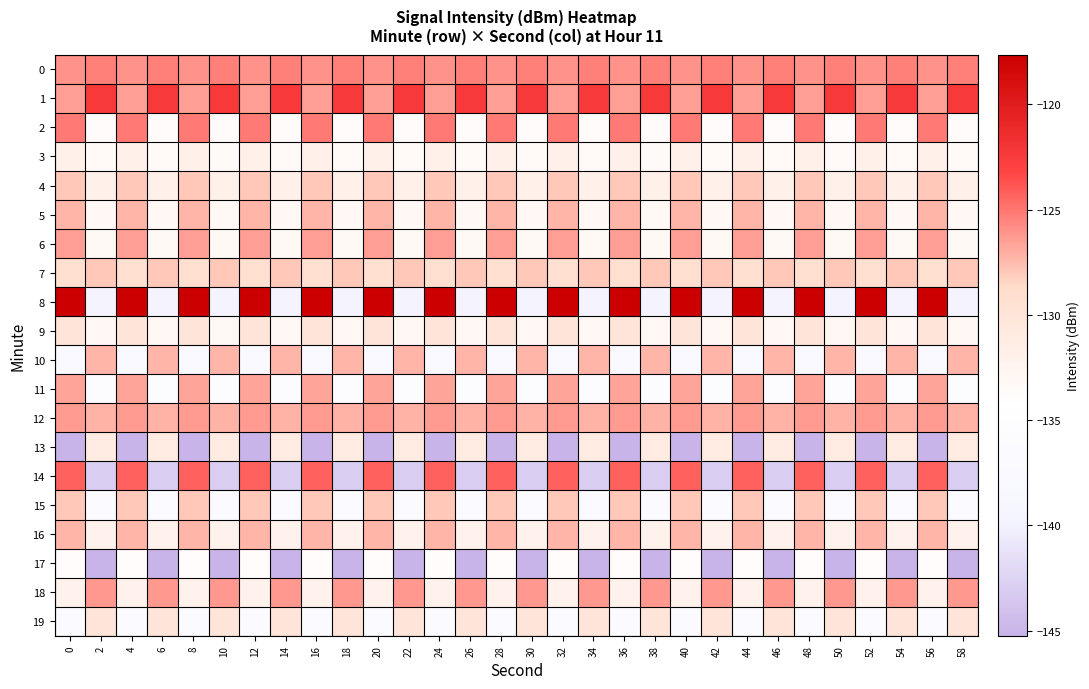

Reading left to right, extract all data points from this chart.

0: 0=-126.0	2=-125.3	4=-126.0	6=-125.3	8=-126.0	10=-125.3	12=-126.0	14=-125.3	16=-126.0	18=-125.3	20=-126.0	22=-125.3	24=-126.0	26=-125.3	28=-126.0	30=-125.3	32=-126.0	34=-125.3	36=-126.0	38=-125.3	40=-126.0	42=-125.3	44=-126.0	46=-125.3	48=-126.0	50=-125.3	52=-126.0	54=-125.3	56=-126.0	58=-125.3
1: 0=-126.5	2=-122.3	4=-126.5	6=-122.3	8=-126.5	10=-122.3	12=-126.5	14=-122.3	16=-126.5	18=-122.3	20=-126.5	22=-122.3	24=-126.5	26=-122.3	28=-126.5	30=-122.3	32=-126.5	34=-122.3	36=-126.5	38=-122.3	40=-126.5	42=-122.3	44=-126.5	46=-122.3	48=-126.5	50=-122.3	52=-126.5	54=-122.3	56=-126.5	58=-122.3
2: 0=-125.1	2=-133.7	4=-125.1	6=-133.7	8=-125.1	10=-133.7	12=-125.1	14=-133.7	16=-125.1	18=-133.7	20=-125.1	22=-133.7	24=-125.1	26=-133.7	28=-125.1	30=-133.7	32=-125.1	34=-133.7	36=-125.1	38=-133.7	40=-125.1	42=-133.7	44=-125.1	46=-133.7	48=-125.1	50=-133.7	52=-125.1	54=-133.7	56=-125.1	58=-133.7
3: 0=-131.9	2=-133.3	4=-131.9	6=-133.3	8=-131.9	10=-133.3	12=-131.9	14=-133.3	16=-131.9	18=-133.3	20=-131.9	22=-133.3	24=-131.9	26=-133.3	28=-131.9	30=-133.3	32=-131.9	34=-133.3	36=-131.9	38=-133.3	40=-131.9	42=-133.3	44=-131.9	46=-133.3	48=-131.9	50=-133.3	52=-131.9	54=-133.3	56=-131.9	58=-133.3
4: 0=-127.9	2=-131.8	4=-127.9	6=-131.8	8=-127.9	10=-131.8	12=-127.9	14=-131.8	16=-127.9	18=-131.8	20=-127.9	22=-131.8	24=-127.9	26=-131.8	28=-127.9	30=-131.8	32=-127.9	34=-131.8	36=-127.9	38=-131.8	40=-127.9	42=-131.8	44=-127.9	46=-131.8	48=-127.9	50=-131.8	52=-127.9	54=-131.8	56=-127.9	58=-131.8
5: 0=-127.3	2=-133.1	4=-127.3	6=-133.1	8=-127.3	10=-133.1	12=-127.3	14=-133.1	16=-127.3	18=-133.1	20=-127.3	22=-133.1	24=-127.3	26=-133.1	28=-127.3	30=-133.1	32=-127.3	34=-133.1	36=-127.3	38=-133.1	40=-127.3	42=-133.1	44=-127.3	46=-133.1	48=-127.3	50=-133.1	52=-127.3	54=-133.1	56=-127.3	58=-133.1
6: 0=-126.4	2=-133.2	4=-126.4	6=-133.2	8=-126.4	10=-133.2	12=-126.4	14=-133.2	16=-126.4	18=-133.2	20=-126.4	22=-133.2	24=-126.4	26=-133.2	28=-126.4	30=-133.2	32=-126.4	34=-133.2	36=-126.4	38=-133.2	40=-126.4	42=-133.2	44=-126.4	46=-133.2	48=-126.4	50=-133.2	52=-126.4	54=-133.2	56=-126.4	58=-133.2
7: 0=-129.1	2=-128.0	4=-129.1	6=-128.0	8=-129.1	10=-128.0	12=-129.1	14=-128.0	16=-129.1	18=-128.0	20=-129.1	22=-128.0	24=-129.1	26=-128.0	28=-129.1	30=-128.0	32=-129.1	34=-128.0	36=-129.1	38=-128.0	40=-129.1	42=-128.0	44=-129.1	46=-128.0	48=-129.1	50=-128.0	52=-129.1	54=-128.0	56=-129.1	58=-128.0
8: 0=-117.7	2=-139.8	4=-117.7	6=-139.8	8=-117.7	10=-139.8	12=-117.7	14=-139.8	16=-117.7	18=-139.8	20=-117.7	22=-139.8	24=-117.7	26=-139.8	28=-117.7	30=-139.8	32=-117.7	34=-139.8	36=-117.7	38=-139.8	40=-117.7	42=-139.8	44=-117.7	46=-139.8	48=-117.7	50=-139.8	52=-117.7	54=-139.8	56=-117.7	58=-139.8
9: 0=-130.1	2=-132.9	4=-130.1	6=-132.9	8=-130.1	10=-132.9	12=-130.1	14=-132.9	16=-130.1	18=-132.9	20=-130.1	22=-132.9	24=-130.1	26=-132.9	28=-130.1	30=-132.9	32=-130.1	34=-132.9	36=-130.1	38=-132.9	40=-130.1	42=-132.9	44=-130.1	46=-132.9	48=-130.1	50=-132.9	52=-130.1	54=-132.9	56=-130.1	58=-132.9
10: 0=-137.0	2=-127.3	4=-137.0	6=-127.3	8=-137.0	10=-127.3	12=-137.0	14=-127.3	16=-137.0	18=-127.3	20=-137.0	22=-127.3	24=-137.0	26=-127.3	28=-137.0	30=-127.3	32=-137.0	34=-127.3	36=-137.0	38=-127.3	40=-137.0	42=-127.3	44=-137.0	46=-127.3	48=-137.0	50=-127.3	52=-137.0	54=-127.3	56=-137.0	58=-127.3
11: 0=-126.7	2=-135.7	4=-126.7	6=-135.7	8=-126.7	10=-135.7	12=-126.7	14=-135.7	16=-126.7	18=-135.7	20=-126.7	22=-135.7	24=-126.7	26=-135.7	28=-126.7	30=-135.7	32=-126.7	34=-135.7	36=-126.7	38=-135.7	40=-126.7	42=-135.7	44=-126.7	46=-135.7	48=-126.7	50=-135.7	52=-126.7	54=-135.7	56=-126.7	58=-135.7
12: 0=-126.3	2=-127.1	4=-126.3	6=-127.1	8=-126.3	10=-127.1	12=-126.3	14=-127.1	16=-126.3	18=-127.1	20=-126.3	22=-127.1	24=-126.3	26=-127.1	28=-126.3	30=-127.1	32=-126.3	34=-127.1	36=-126.3	38=-127.1	40=-126.3	42=-127.1	44=-126.3	46=-127.1	48=-126.3	50=-127.1	52=-126.3	54=-127.1	56=-126.3	58=-127.1
13: 0=-145.2	2=-130.9	4=-145.2	6=-130.9	8=-145.2	10=-130.9	12=-145.2	14=-130.9	16=-145.2	18=-130.9	20=-145.2	22=-130.9	24=-145.2	26=-130.9	28=-145.2	30=-130.9	32=-145.2	34=-130.9	36=-145.2	38=-130.9	40=-145.2	42=-130.9	44=-145.2	46=-130.9	48=-145.2	50=-130.9	52=-145.2	54=-130.9	56=-145.2	58=-130.9
14: 0=-124.3	2=-143.0	4=-124.3	6=-143.0	8=-124.3	10=-143.0	12=-124.3	14=-143.0	16=-124.3	18=-143.0	20=-124.3	22=-143.0	24=-124.3	26=-143.0	28=-124.3	30=-143.0	32=-124.3	34=-143.0	36=-124.3	38=-143.0	40=-124.3	42=-143.0	44=-124.3	46=-143.0	48=-124.3	50=-143.0	52=-124.3	54=-143.0	56=-124.3	58=-143.0
15: 0=-127.9	2=-136.9	4=-127.9	6=-136.9	8=-127.9	10=-136.9	12=-127.9	14=-136.9	16=-127.9	18=-136.9	20=-127.9	22=-136.9	24=-127.9	26=-136.9	28=-127.9	30=-136.9	32=-127.9	34=-136.9	36=-127.9	38=-136.9	40=-127.9	42=-136.9	44=-127.9	46=-136.9	48=-127.9	50=-136.9	52=-127.9	54=-136.9	56=-127.9	58=-136.9
16: 0=-127.3	2=-132.2	4=-127.3	6=-132.2	8=-127.3	10=-132.2	12=-127.3	14=-132.2	16=-127.3	18=-132.2	20=-127.3	22=-132.2	24=-127.3	26=-132.2	28=-127.3	30=-132.2	32=-127.3	34=-132.2	36=-127.3	38=-132.2	40=-127.3	42=-132.2	44=-127.3	46=-132.2	48=-127.3	50=-132.2	52=-127.3	54=-132.2	56=-127.3	58=-132.2
17: 0=-133.8	2=-145.2	4=-133.8	6=-145.2	8=-133.8	10=-145.2	12=-133.8	14=-145.2	16=-133.8	18=-145.2	20=-133.8	22=-145.2	24=-133.8	26=-145.2	28=-133.8	30=-145.2	32=-133.8	34=-145.2	36=-133.8	38=-145.2	40=-133.8	42=-145.2	44=-133.8	46=-145.2	48=-133.8	50=-145.2	52=-133.8	54=-145.2	56=-133.8	58=-145.2
18: 0=-132.1	2=-126.3	4=-132.1	6=-126.3	8=-132.1	10=-126.3	12=-132.1	14=-126.3	16=-132.1	18=-126.3	20=-132.1	22=-126.3	24=-132.1	26=-126.3	28=-132.1	30=-126.3	32=-132.1	34=-126.3	36=-132.1	38=-126.3	40=-132.1	42=-126.3	44=-132.1	46=-126.3	48=-132.1	50=-126.3	52=-132.1	54=-126.3	56=-132.1	58=-126.3
19: 0=-136.2	2=-130.1	4=-136.2	6=-130.1	8=-136.2	10=-130.1	12=-136.2	14=-130.1	16=-136.2	18=-130.1	20=-136.2	22=-130.1	24=-136.2	26=-130.1	28=-136.2	30=-130.1	32=-136.2	34=-130.1	36=-136.2	38=-130.1	40=-136.2	42=-130.1	44=-136.2	46=-130.1	48=-136.2	50=-130.1	52=-136.2	54=-130.1	56=-136.2	58=-130.1